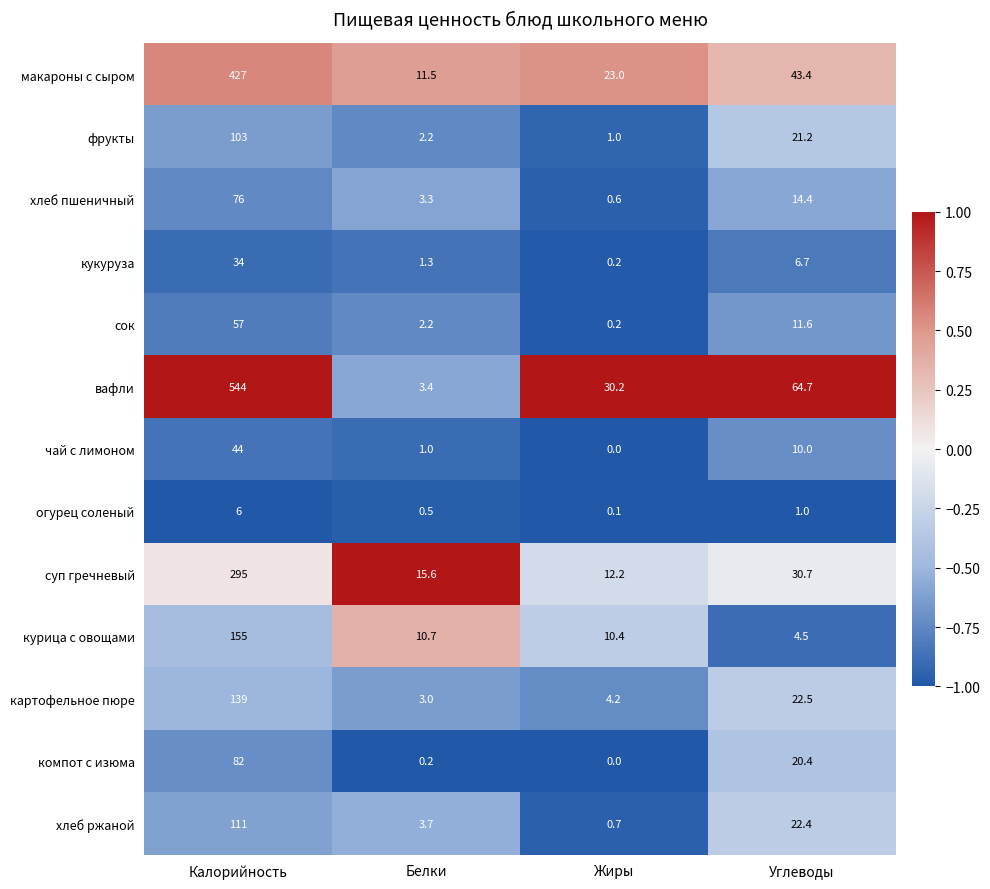

List the labels in order of чай с лимоном value, largest first.

Калорийность, Углеводы, Белки, Жиры